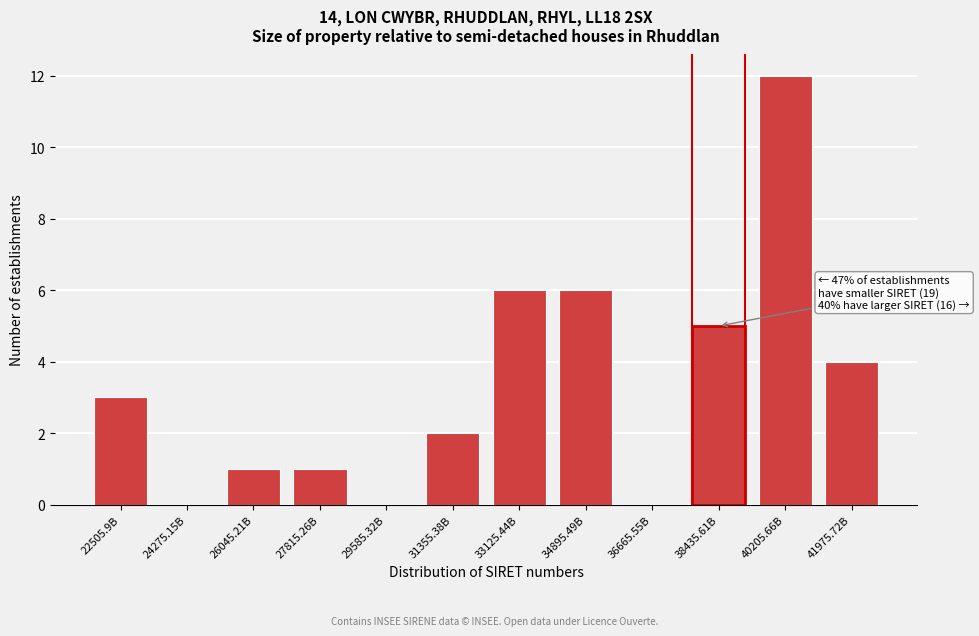

Reading right to left, list all the values displayed in this chart.

41975.72B=4	40205.66B=12	38435.61B=5	36665.55B=0	34895.49B=6	33125.44B=6	31355.38B=2	29585.32B=0	27815.26B=1	26045.21B=1	24275.15B=0	22505.9B=3